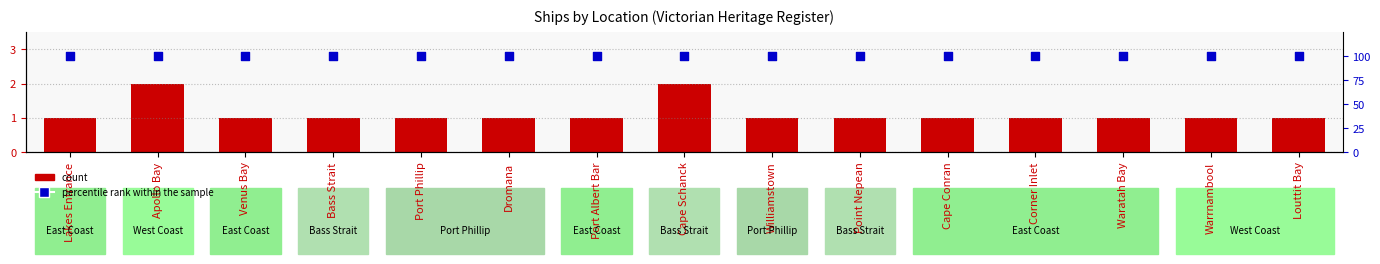

At how many categories does at least one series exceed 67?

15